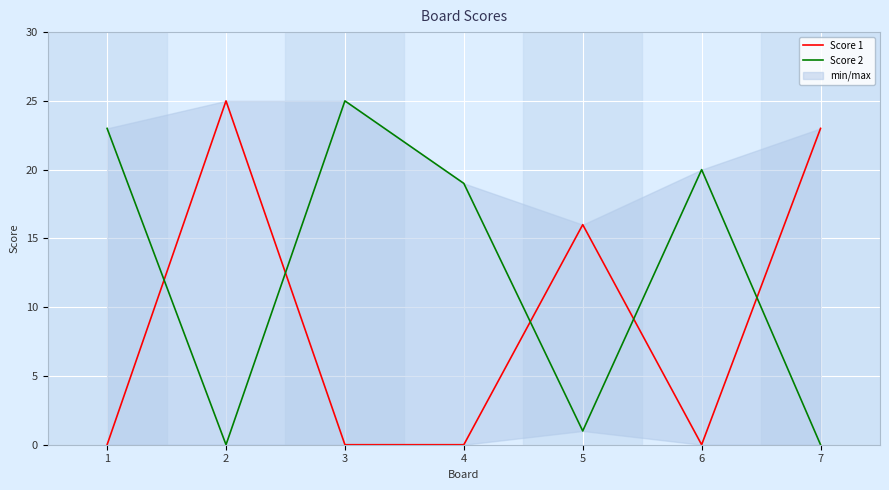

At which category does Score 2 reach its first local peak?

3